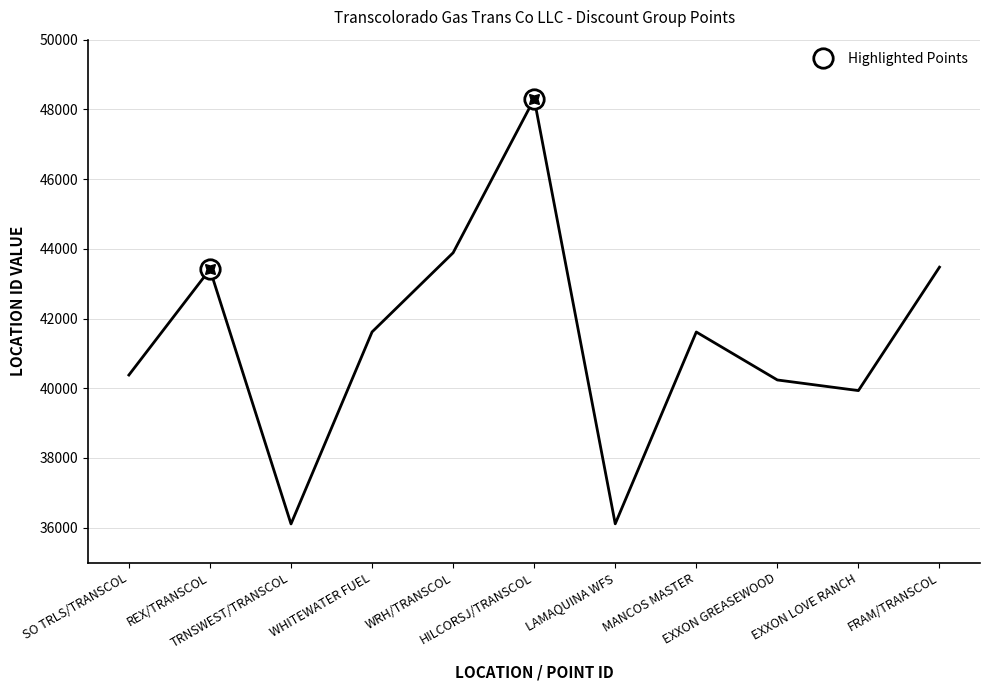

What is the maximum value shown in the chart?

48300